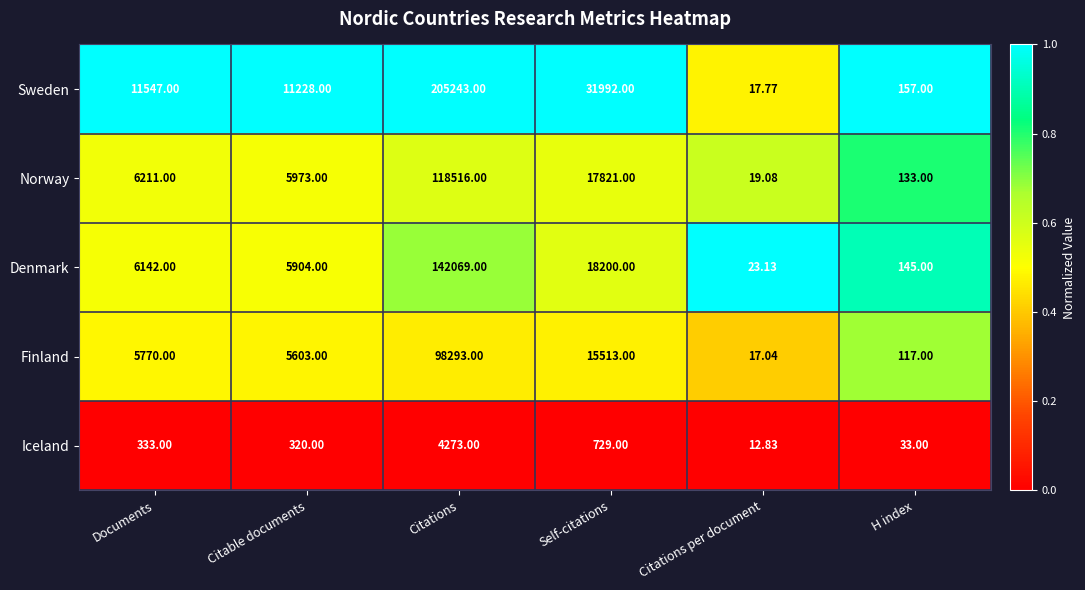

At which label does Sweden reach its peak?

Citations